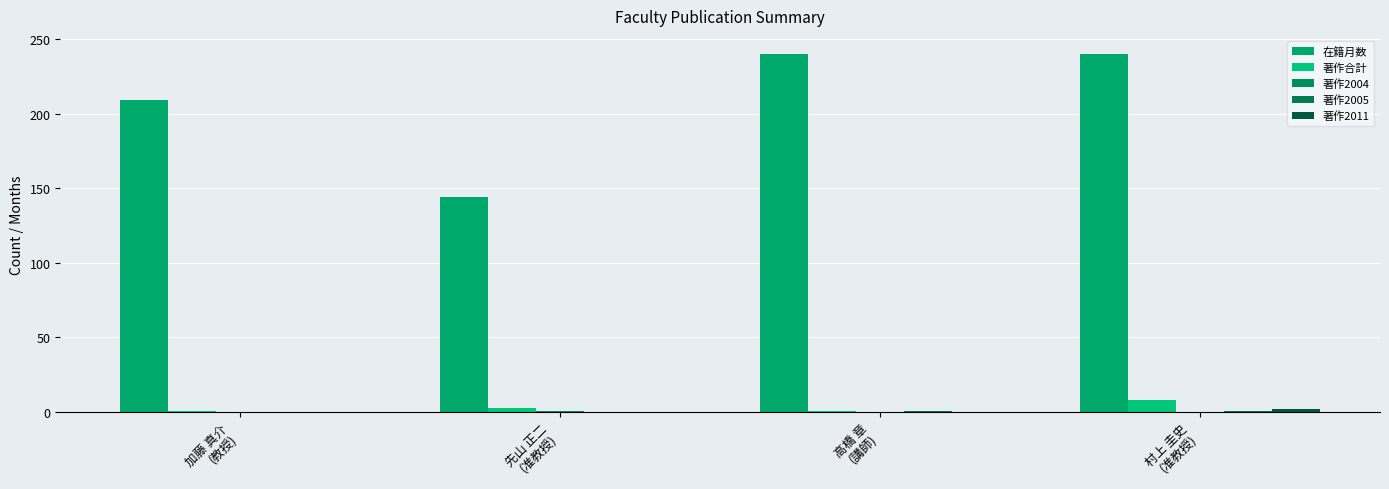

Between 加藤 真介
(教授) and 村上 圭史
(准教授), which series saw the biggest shift?

在籍月数